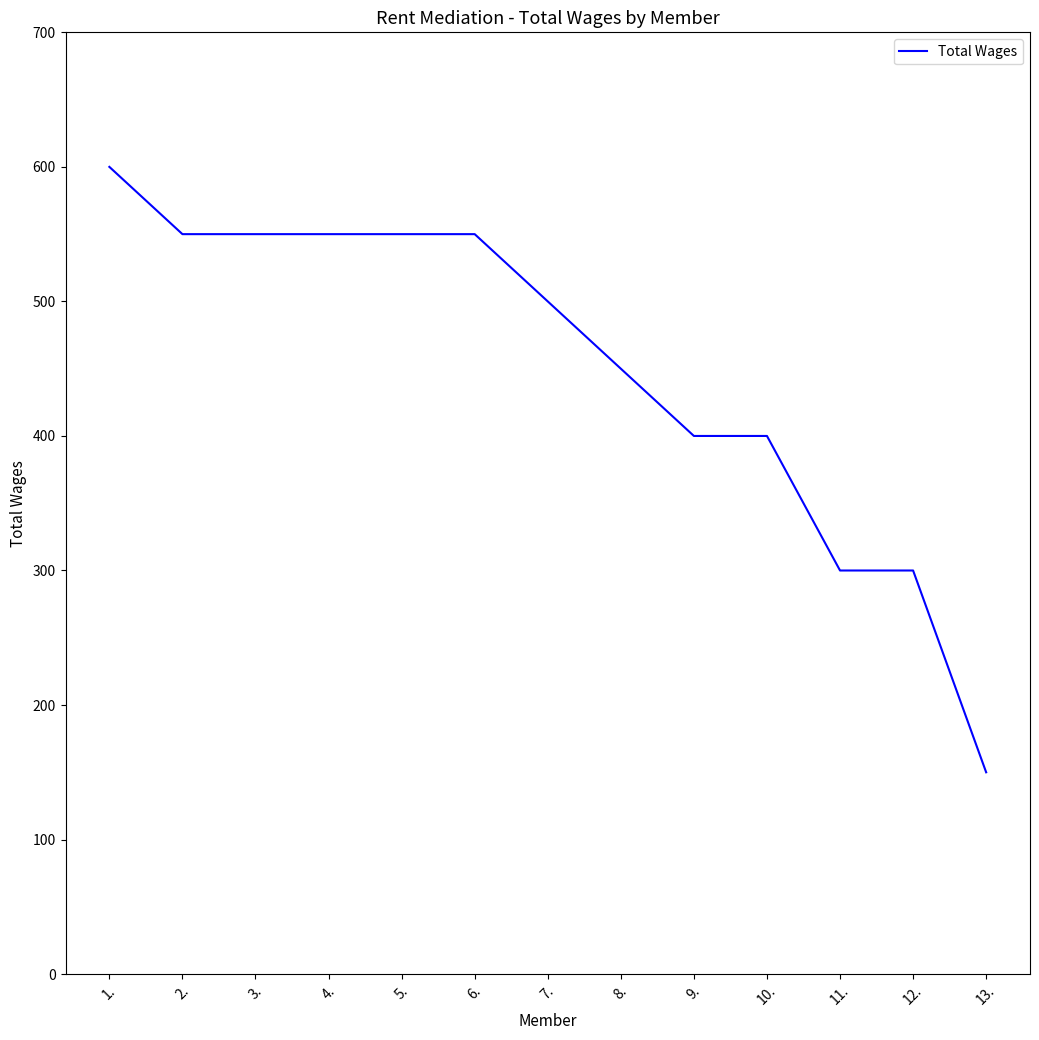

Count the values in the range 400 to 550.

9